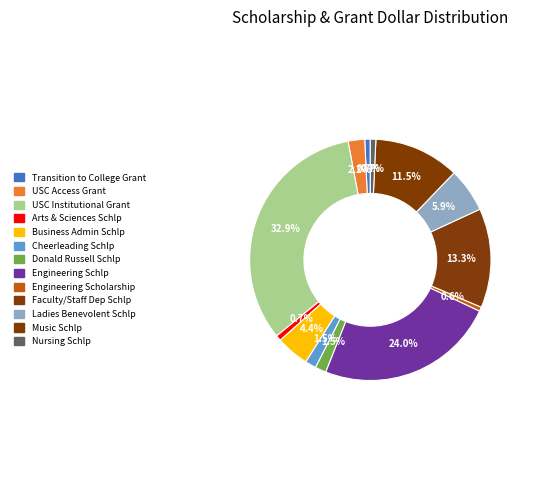

To the nearest percent, what percentage of the pie is Arts & Sciences Schlp?

1%